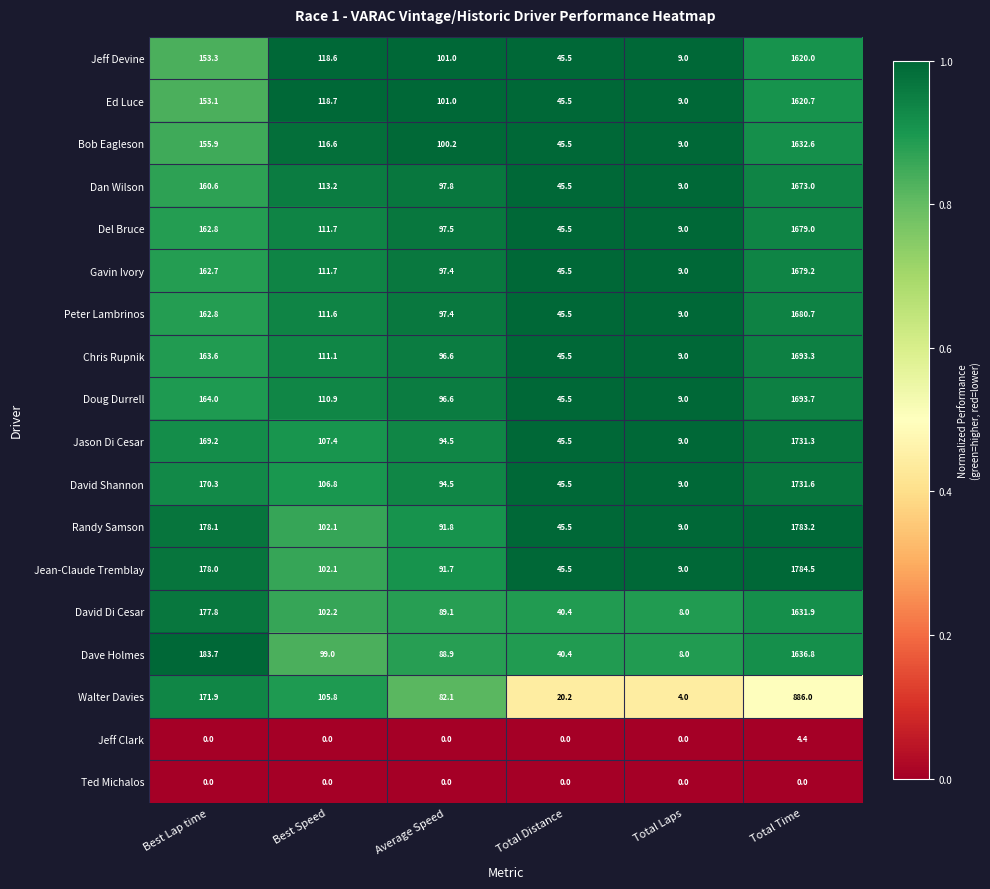

Which category has the highest value across all series?

Total Time